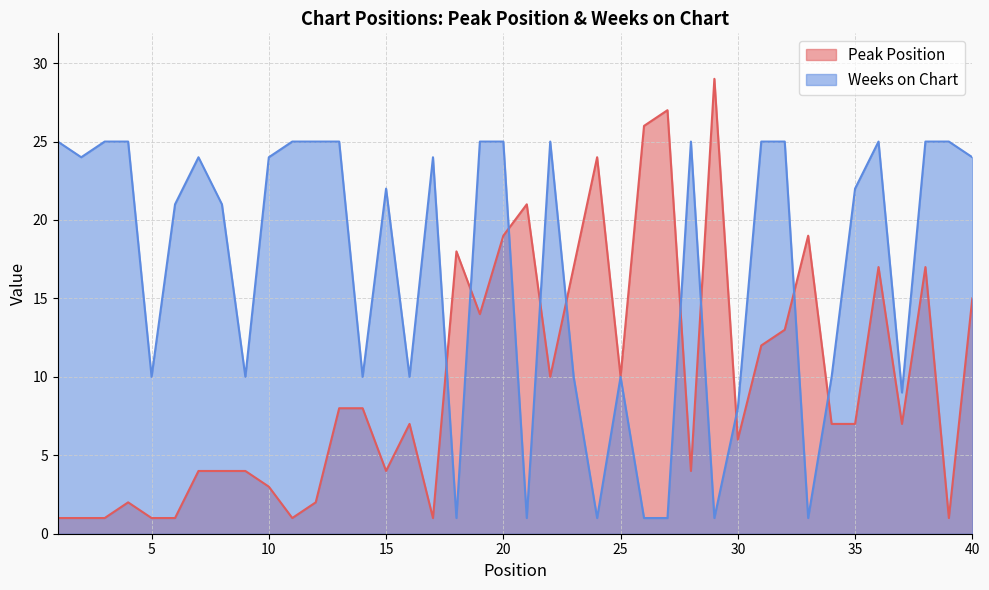

Reading right to left, what are all the values shown in this chart?

Peak Position: 15	1	17	7	17	7	7	19	13	12	6	29	4	27	26	10	24	17	10	21	19	14	18	1	7	4	8	8	2	1	3	4	4	4	1	1	2	1	1	1
Weeks on Chart: 24	25	25	9	25	22	10	1	25	25	8	1	25	1	1	10	1	10	25	1	25	25	1	24	10	22	10	25	25	25	24	10	21	24	21	10	25	25	24	25